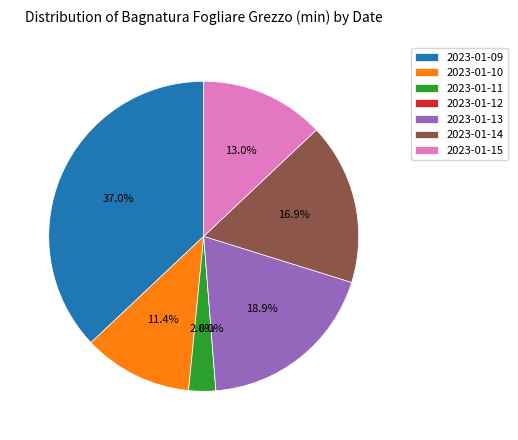

To the nearest percent, what is the difference between the 2023-01-13 and 2023-01-10 slice percentages?

8%